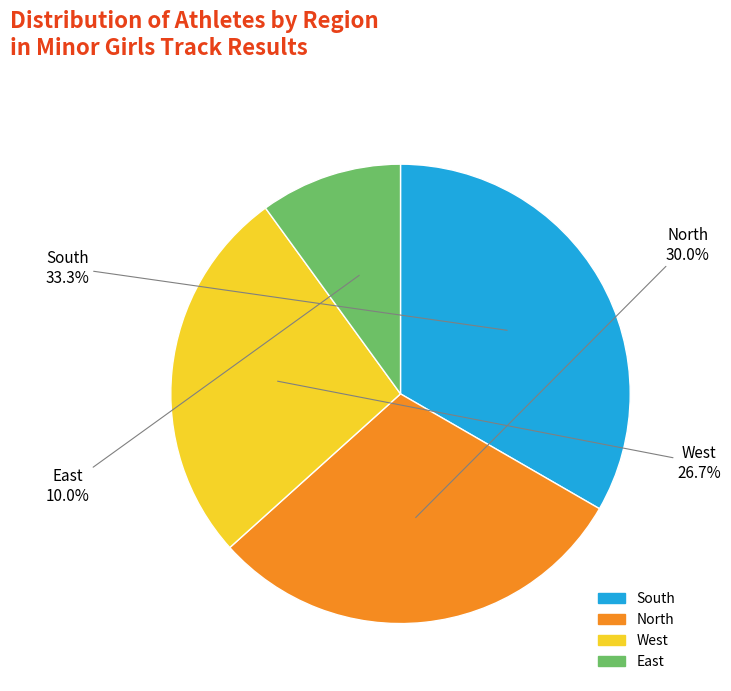

Does any single category account for the majority?

No